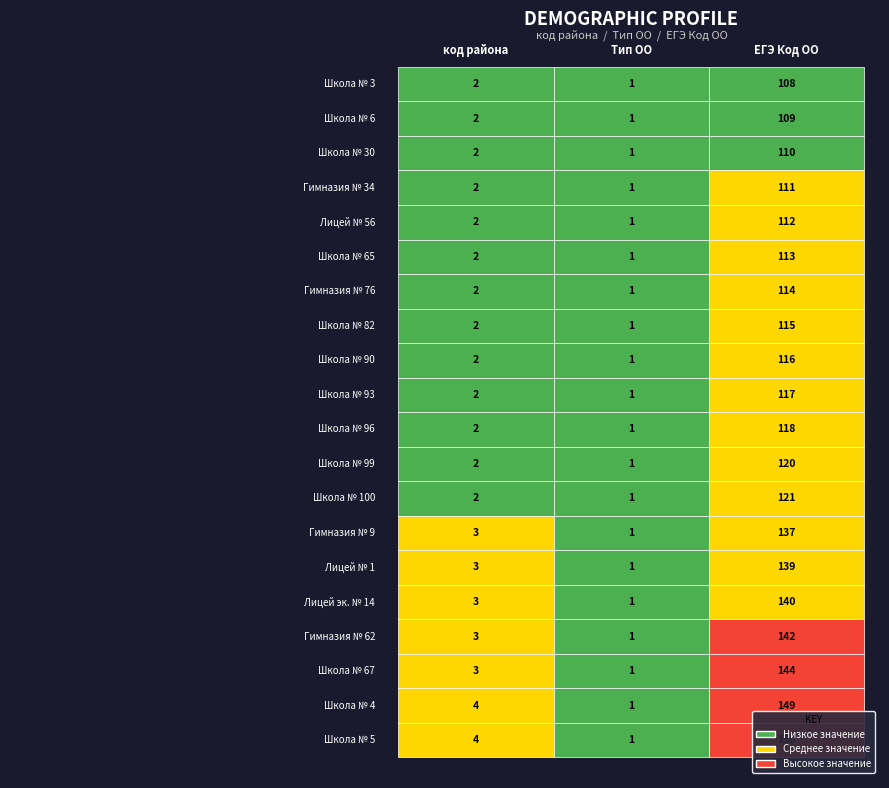

What is the total value across all series at 0?

49